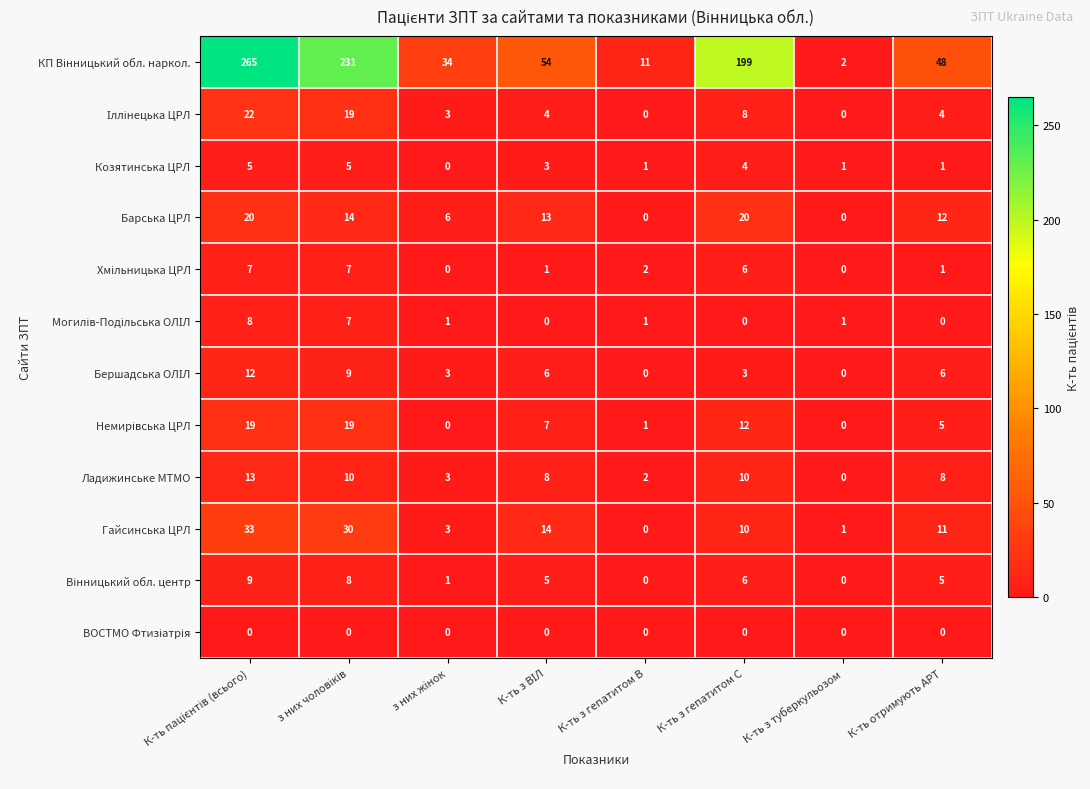

Count the number of data series in this chart.

12